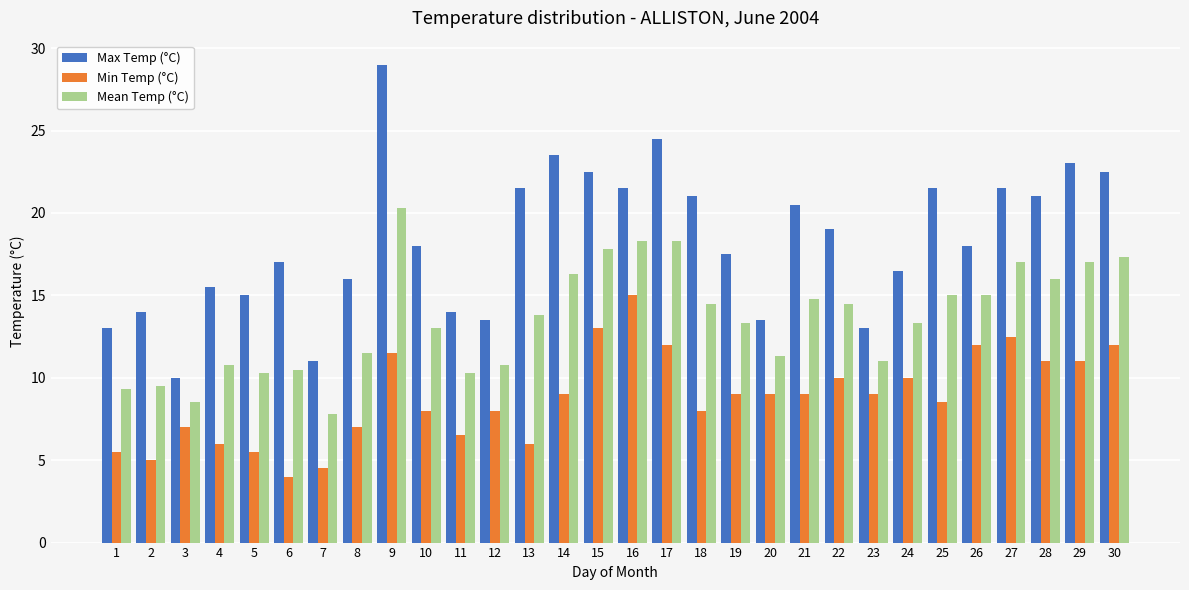

Read the Mean Temp (°C) value at 26.

15.0